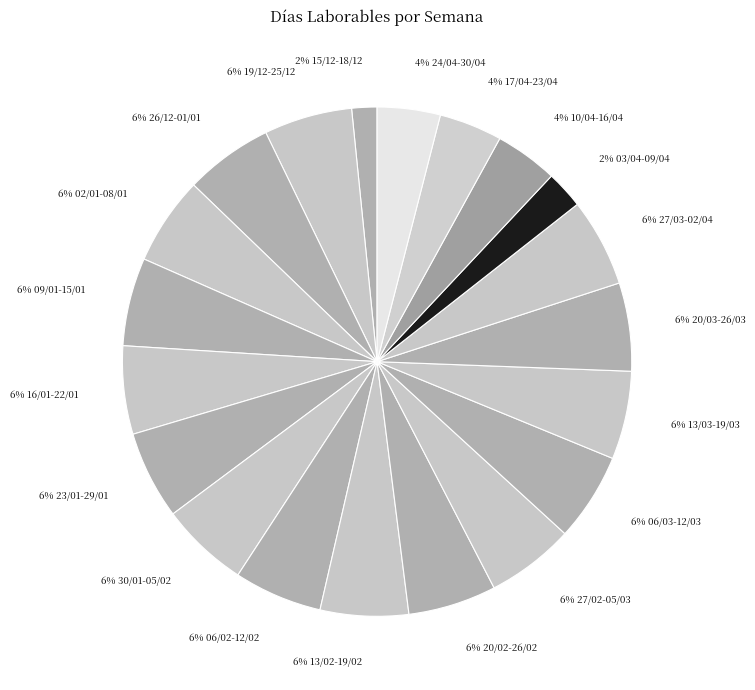

Is there any slice that represents more than half of the pie?

No